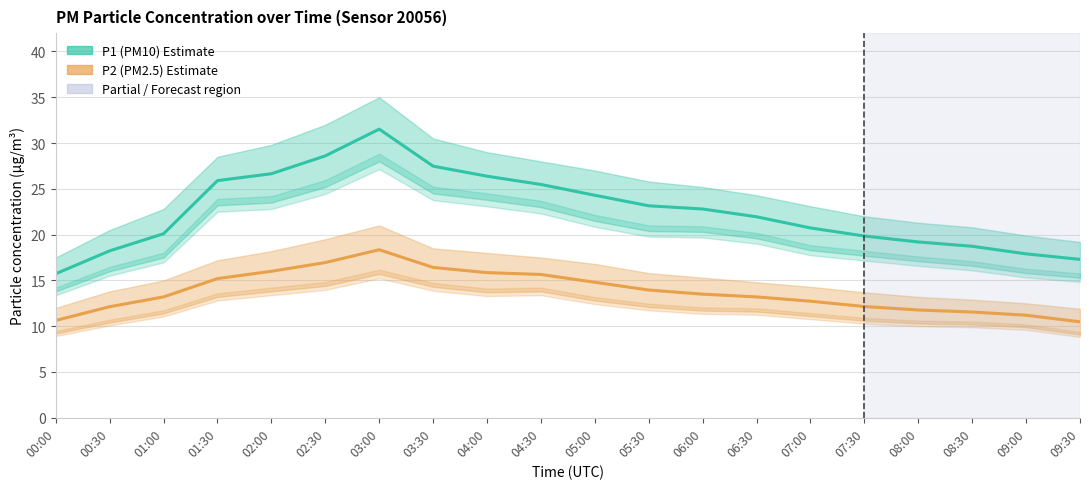

Rank the series at 03:00 from lowest to highest value.

P2 (PM2.5) Estimate, P1 (PM10) Estimate